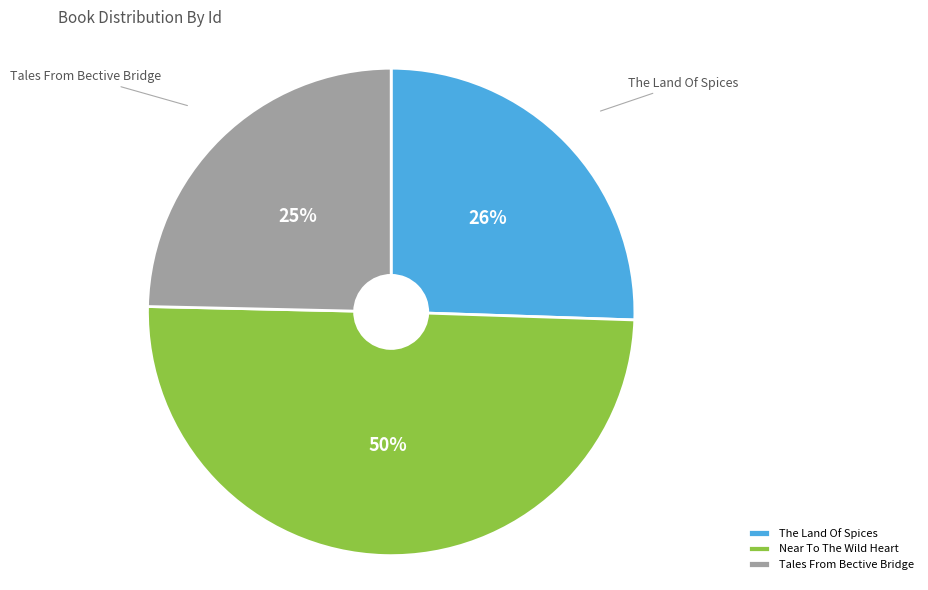

Rank the categories by value from lowest to highest.

Tales From Bective Bridge, The Land Of Spices, Near To The Wild Heart